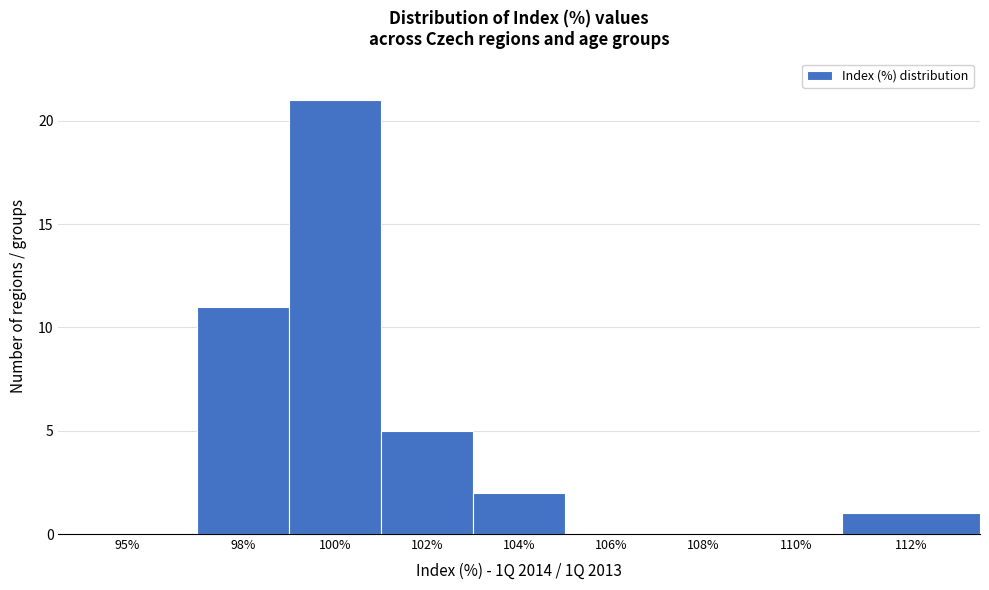

Reading left to right, list all the values displayed in this chart.

95%=0	98%=11	100%=21	102%=5	104%=2	106%=0	108%=0	110%=0	112%=1